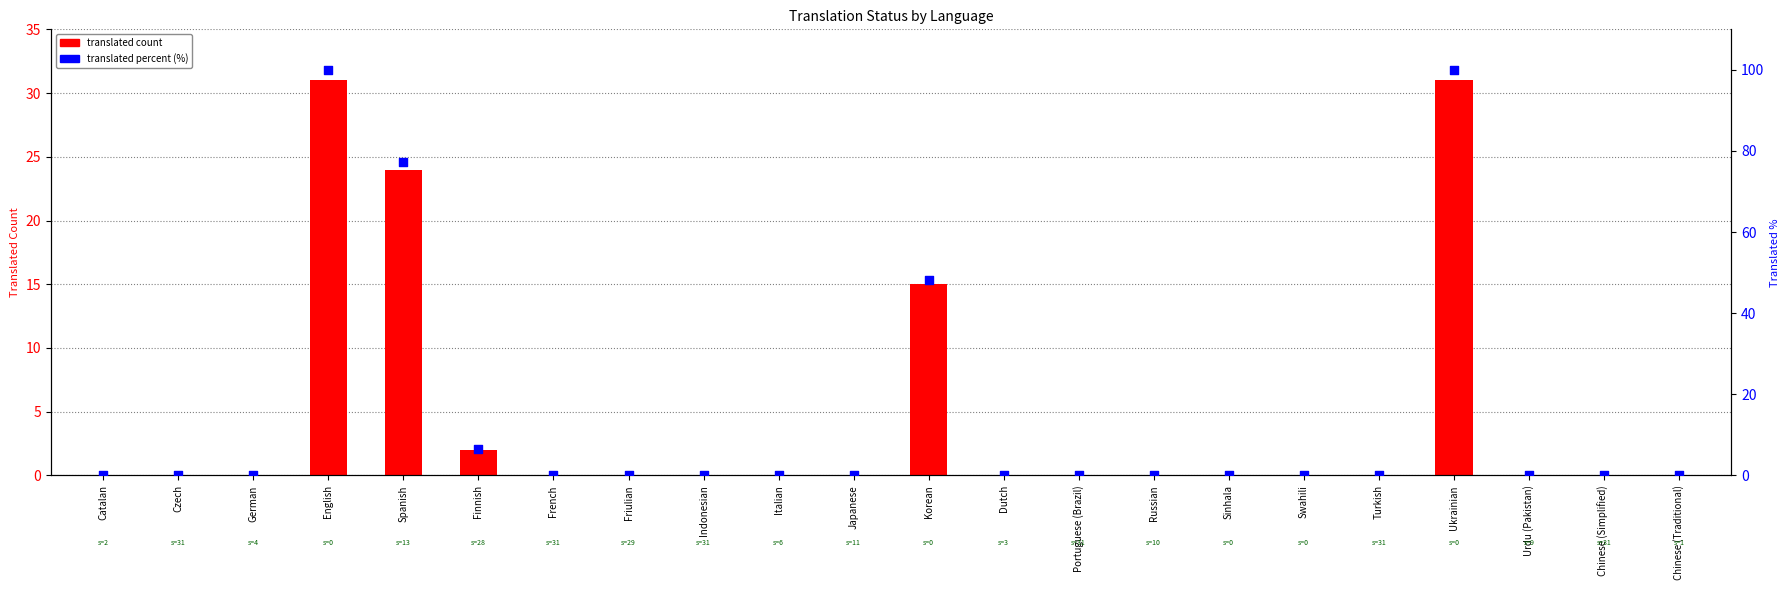

What are all the series names shown in the legend?

translated count, translated percent